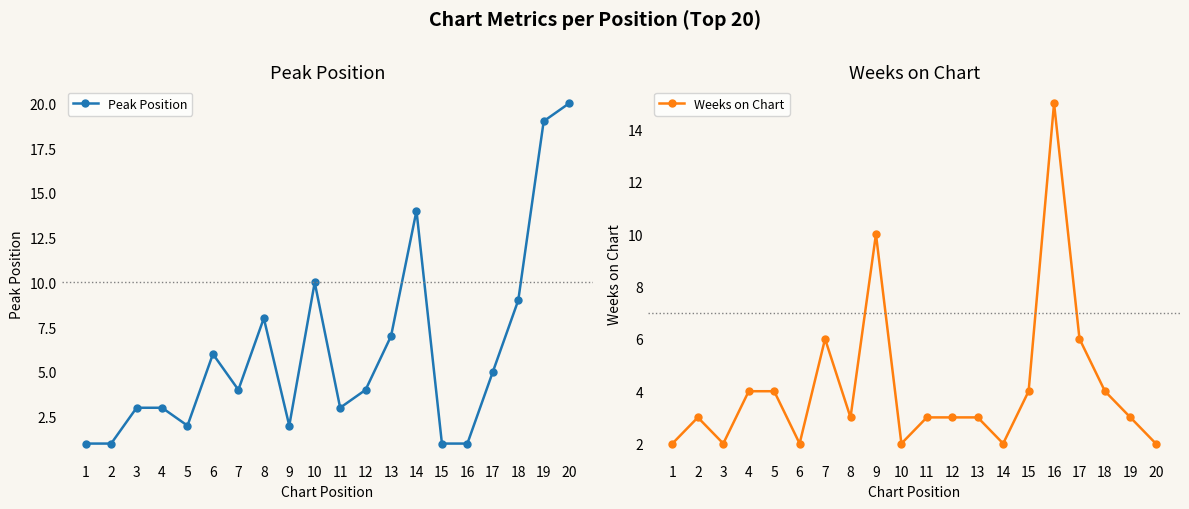

Which category has the highest value across all series?

20